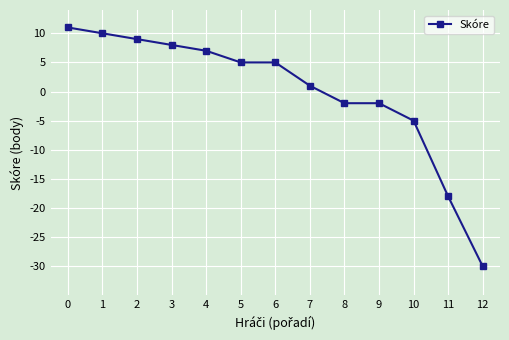

Reading left to right, what are all the values shown in this chart?

0=11	1=10	2=9	3=8	4=7	5=5	6=5	7=1	8=-2	9=-2	10=-5	11=-18	12=-30